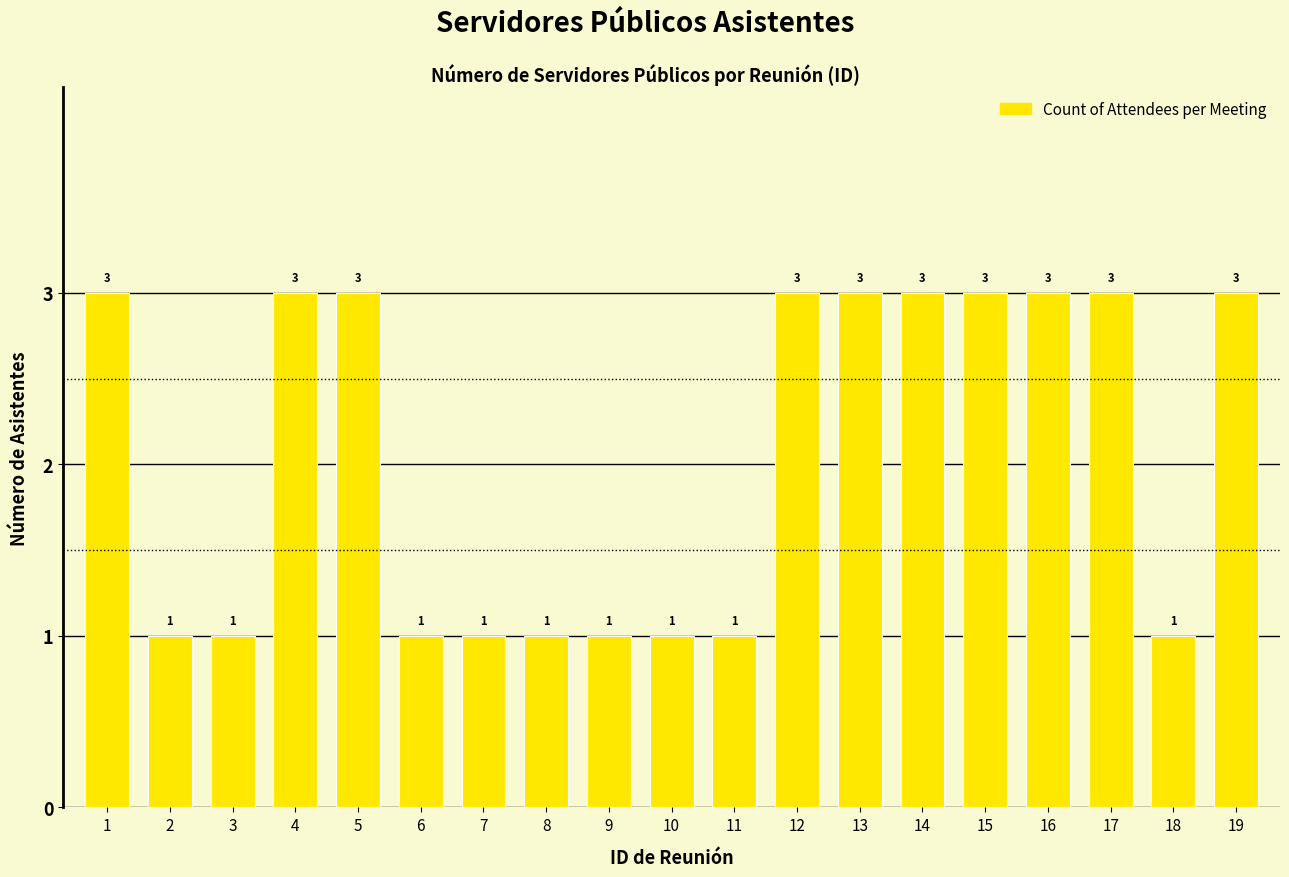

Reading right to left, transcribe all the data shown in this chart.

3	1	3	3	3	3	3	3	1	1	1	1	1	1	3	3	1	1	3